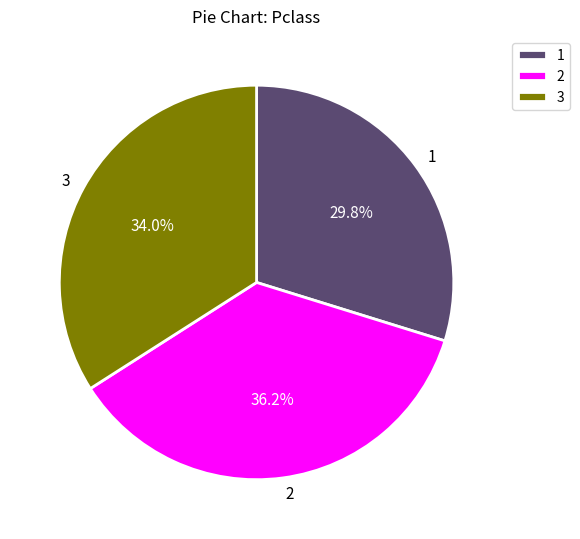

What is the ratio of the value at 3 to the value at 1?

1.1